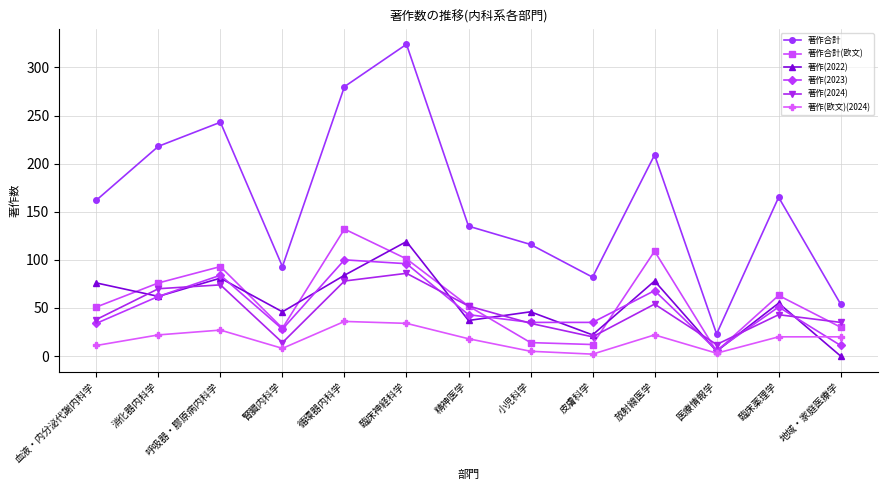

Which series has the widest spread of values?

著作合計